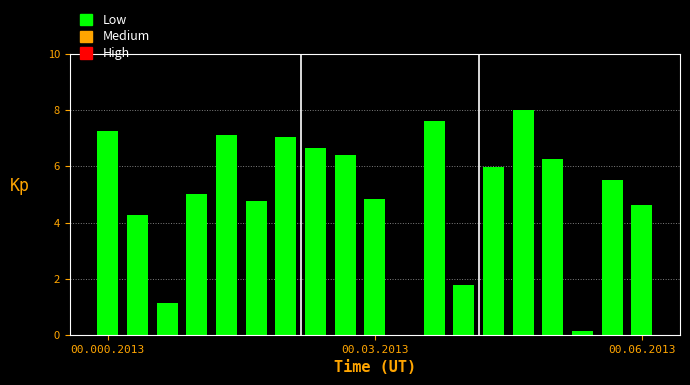

What is the average value?

5.0